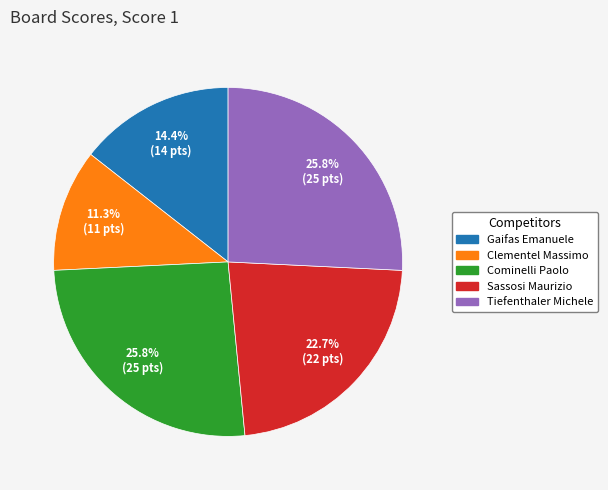

To the nearest percent, what is the difference between the largest and smallest slice percentages?

14%